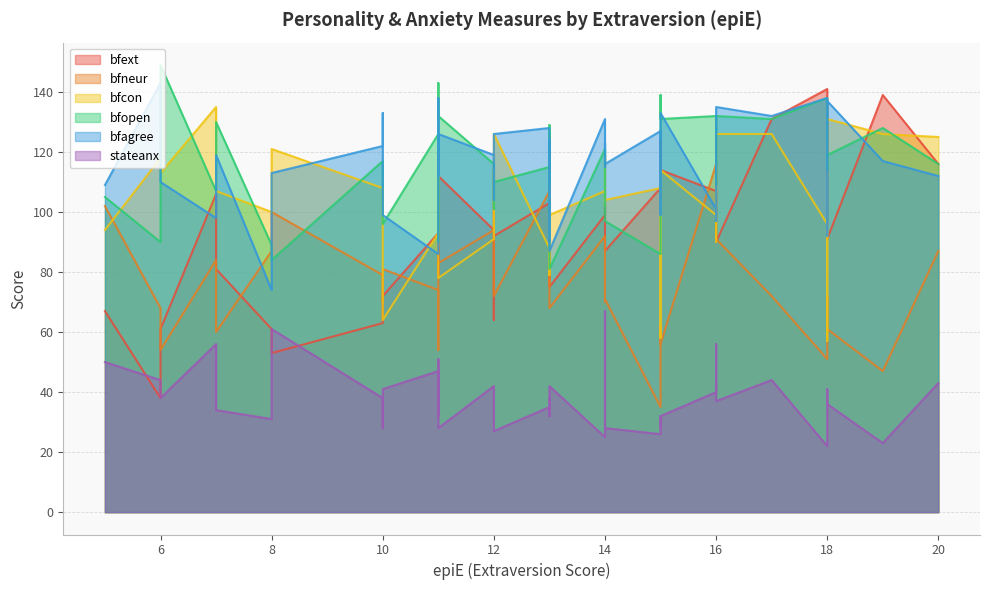

What is the total value across all series at 7?

586